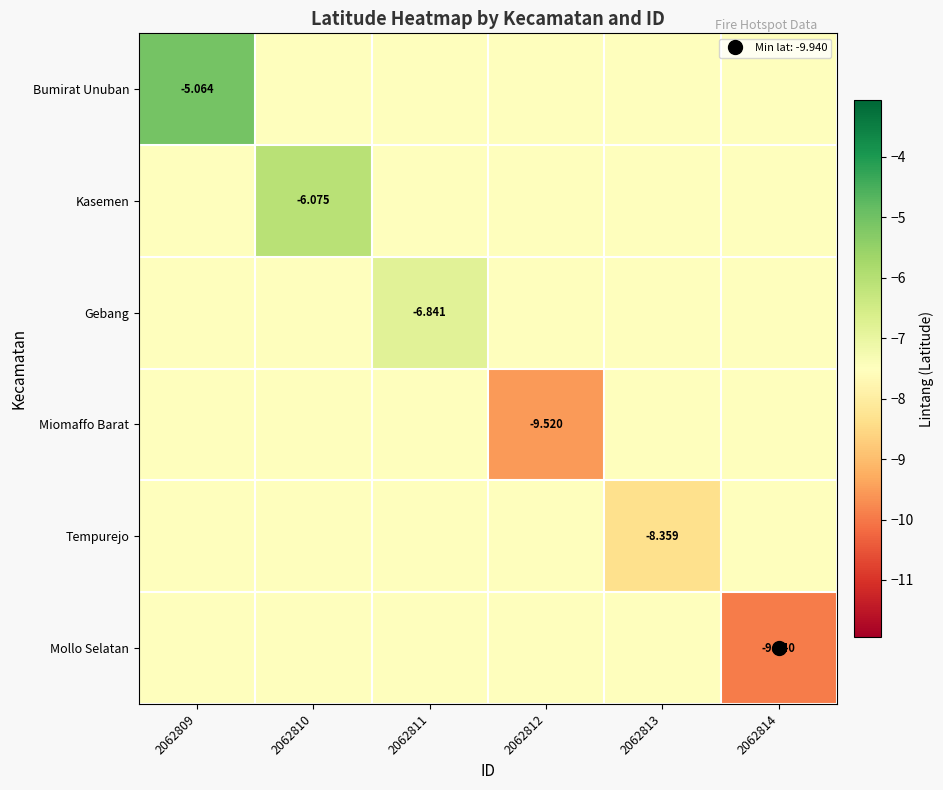

What is the average value of the Gebang series?

-7.4